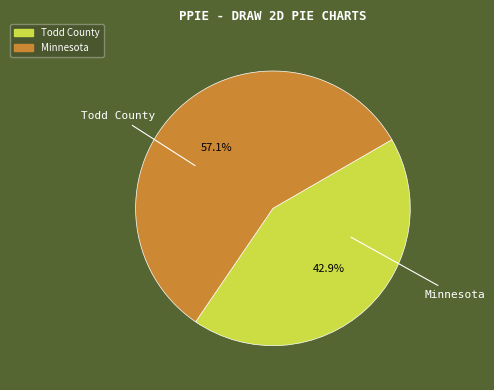

Which category has the smallest portion of the pie?

Todd County